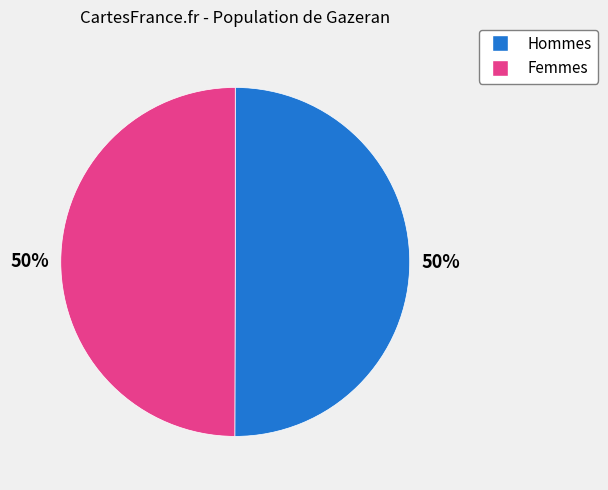

To the nearest percent, what is the average slice percentage?

50%